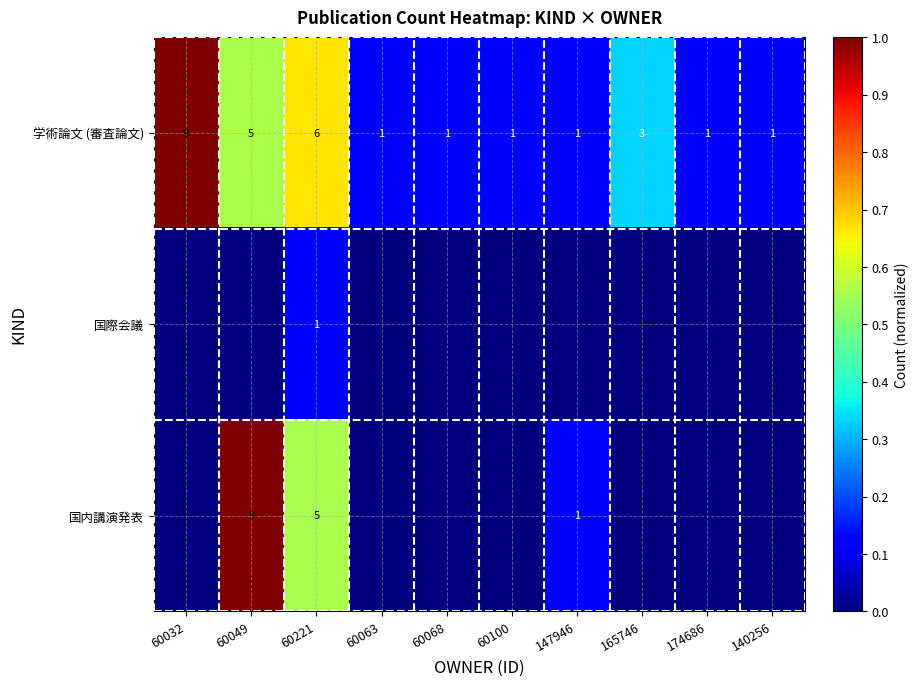

True or false: 学術論文 (審査論文) has a value of 1 at 60063.

True